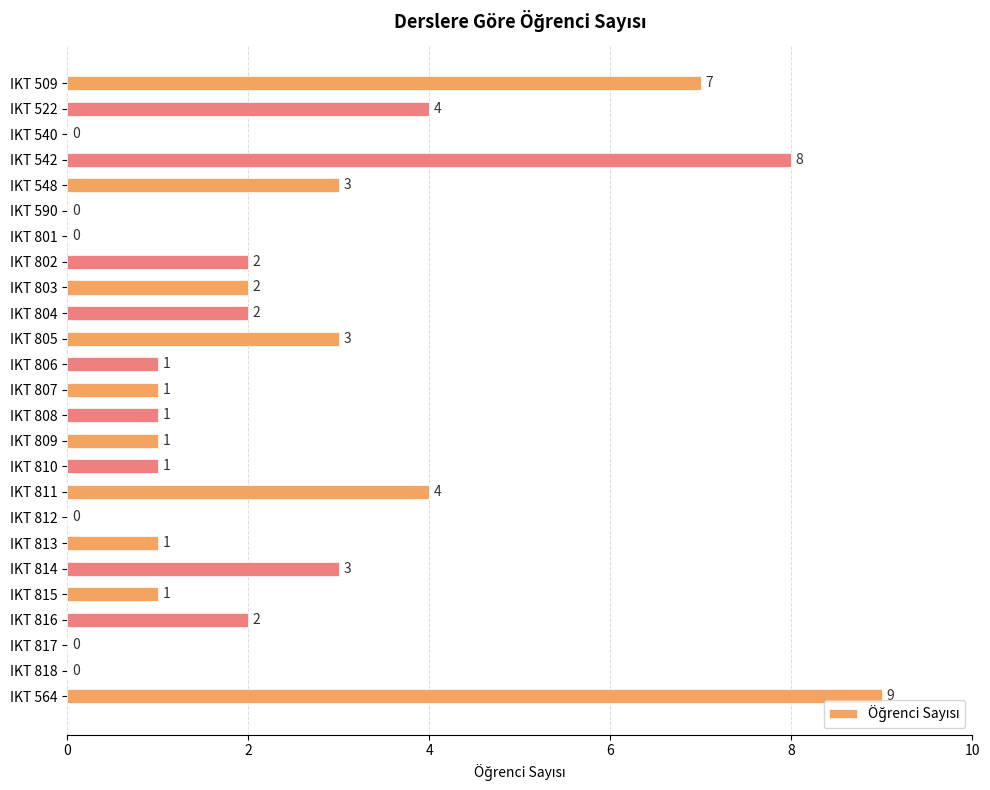

Are the bars horizontal?

Yes